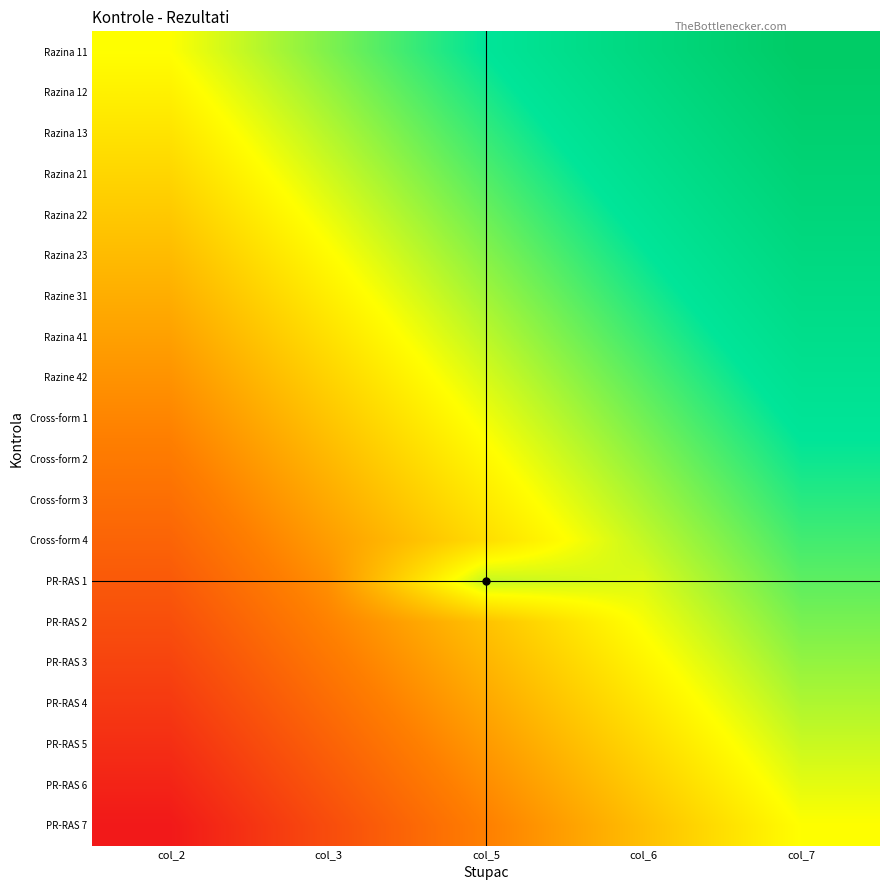

Reading right to left, transcribe all the data shown in this chart.

Razina 11: col_7=1.0	col_6=0.8	col_5=0.5	col_3=0.2	col_2=0.0
Razina 12: col_7=0.9	col_6=0.7	col_5=0.4	col_3=0.2	col_2=-0.1
Razina 13: col_7=0.9	col_6=0.6	col_5=0.4	col_3=0.1	col_2=-0.1
Razina 21: col_7=0.8	col_6=0.6	col_5=0.3	col_3=0.1	col_2=-0.2
Razina 22: col_7=0.8	col_6=0.5	col_5=0.3	col_3=0.0	col_2=-0.2
Razina 23: col_7=0.7	col_6=0.5	col_5=0.2	col_3=-0.0	col_2=-0.3
Razine 31: col_7=0.7	col_6=0.4	col_5=0.2	col_3=-0.1	col_2=-0.3
Razina 41: col_7=0.6	col_6=0.4	col_5=0.1	col_3=-0.1	col_2=-0.4
Razine 42: col_7=0.6	col_6=0.3	col_5=0.1	col_3=-0.2	col_2=-0.4
Cross-form 1: col_7=0.5	col_6=0.3	col_5=0.0	col_3=-0.2	col_2=-0.5
Cross-form 2: col_7=0.5	col_6=0.2	col_5=-0.0	col_3=-0.3	col_2=-0.5
Cross-form 3: col_7=0.4	col_6=0.2	col_5=-0.1	col_3=-0.3	col_2=-0.6
Cross-form 4: col_7=0.4	col_6=0.1	col_5=-0.1	col_3=-0.4	col_2=-0.6
PR-RAS 1: col_7=0.3	col_6=0.1	col_5=0.1	col_3=-0.4	col_2=-0.7
PR-RAS 2: col_7=0.3	col_6=0.0	col_5=-0.2	col_3=-0.5	col_2=-0.7
PR-RAS 3: col_7=0.2	col_6=-0.0	col_5=-0.3	col_3=-0.5	col_2=-0.8
PR-RAS 4: col_7=0.2	col_6=-0.1	col_5=-0.3	col_3=-0.6	col_2=-0.8
PR-RAS 5: col_7=0.1	col_6=-0.1	col_5=-0.4	col_3=-0.6	col_2=-0.9
PR-RAS 6: col_7=0.1	col_6=-0.2	col_5=-0.4	col_3=-0.7	col_2=-0.9
PR-RAS 7: col_7=0.0	col_6=-0.2	col_5=-0.5	col_3=-0.8	col_2=-1.0